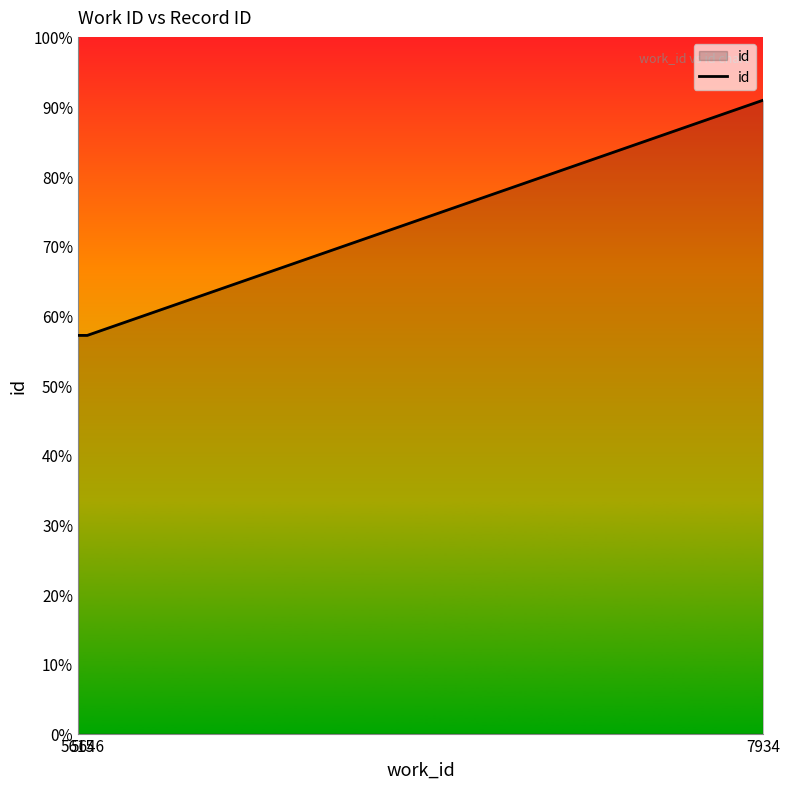

The value at 5646 is 0.6. True or false?

True